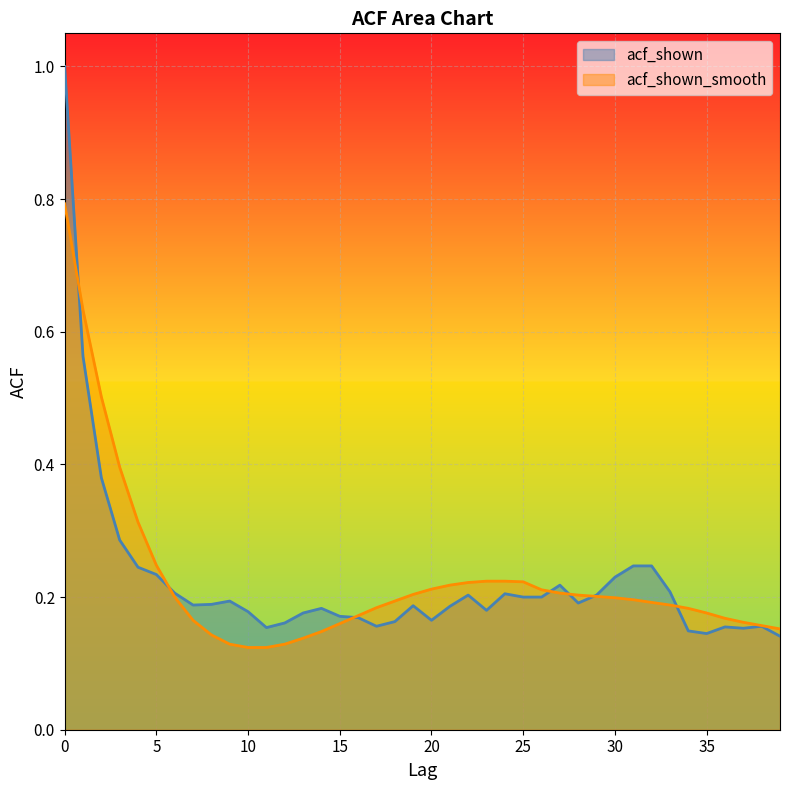

What is the lowest value of the acf_shown series?

0.1